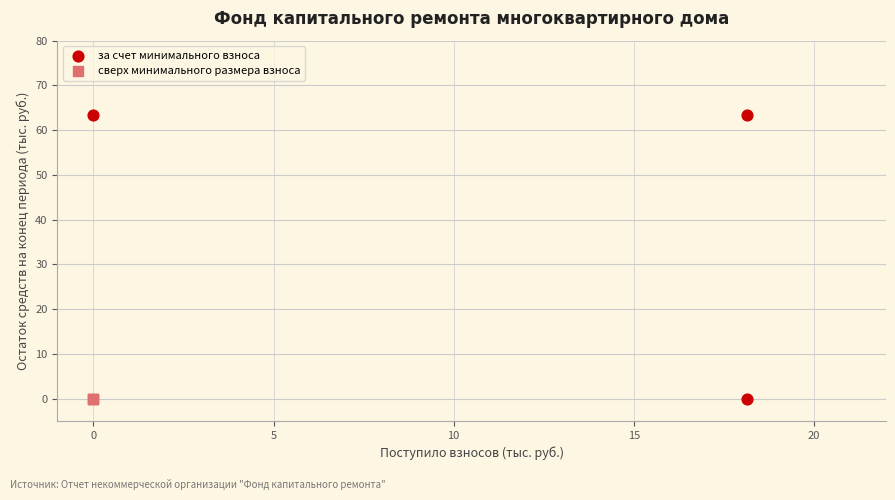

Which series reaches the maximum Y coordinate?

за счет минимального взноса